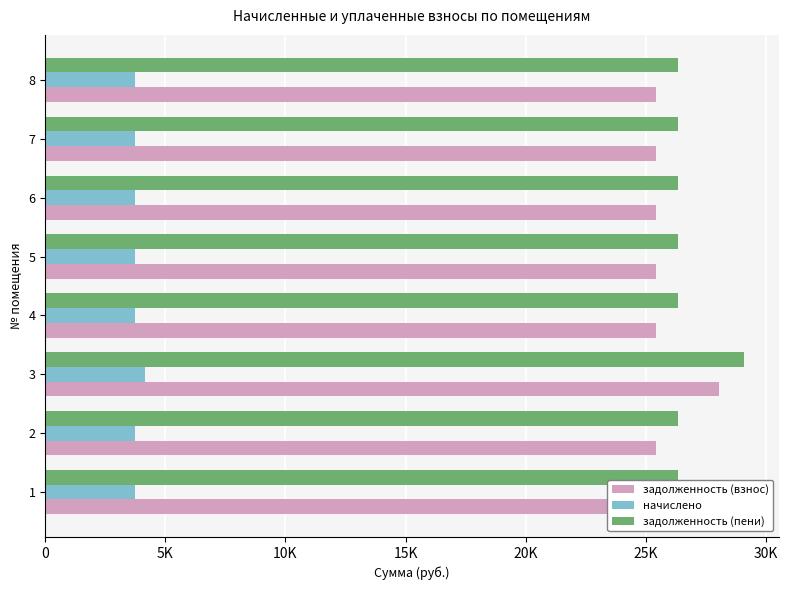

Read the задолженность (пени) value at 1.

26346.2